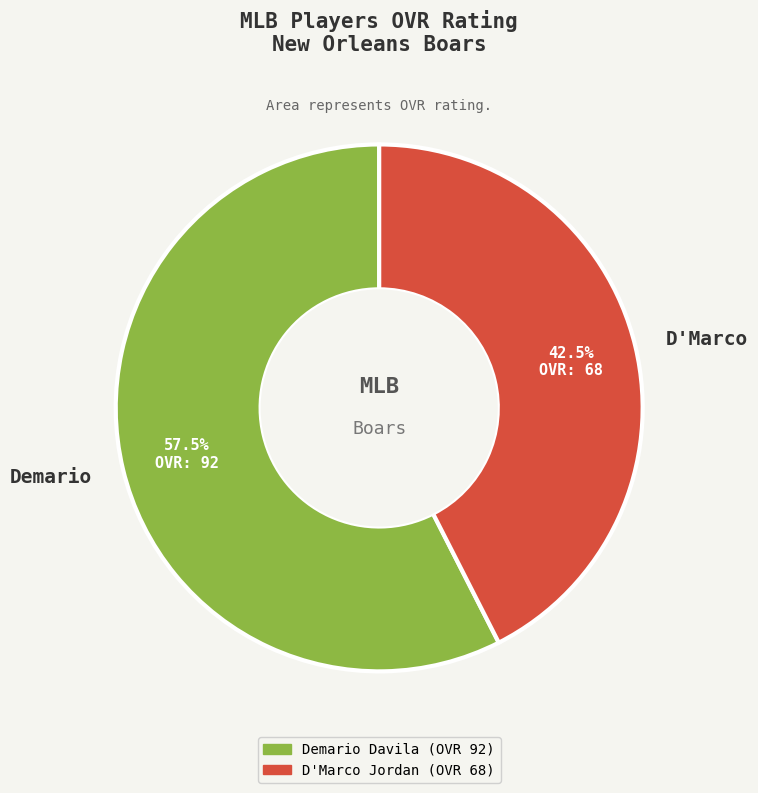

What percentage is NOT represented by Demario?

42.5%